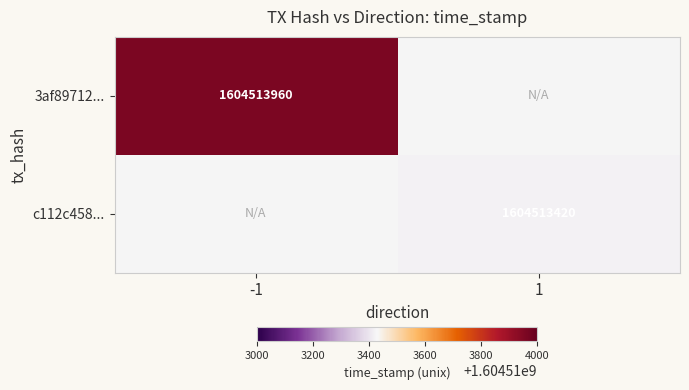

The c112c458... series shows 545633918 at 1. True or false?

False